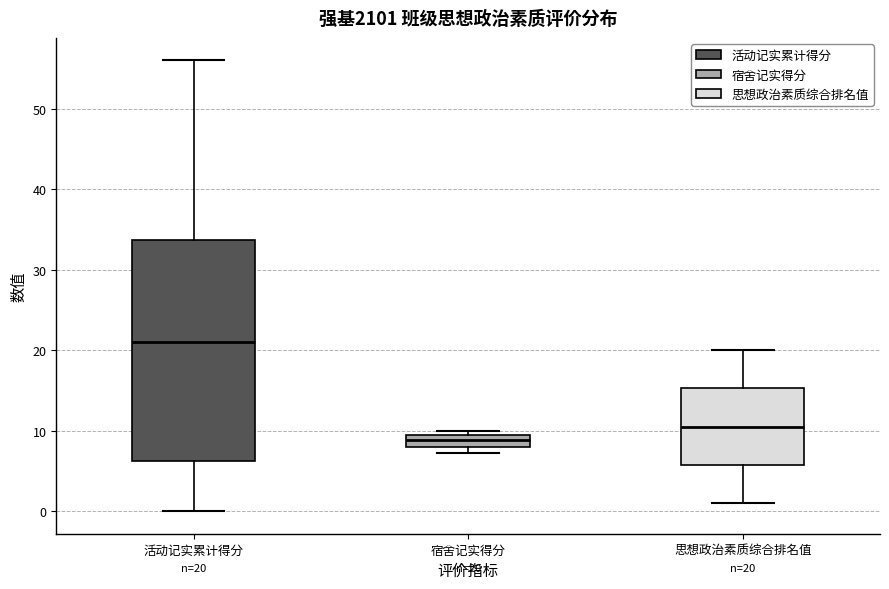

Which box's median line is the lowest?

宿舍记实得分